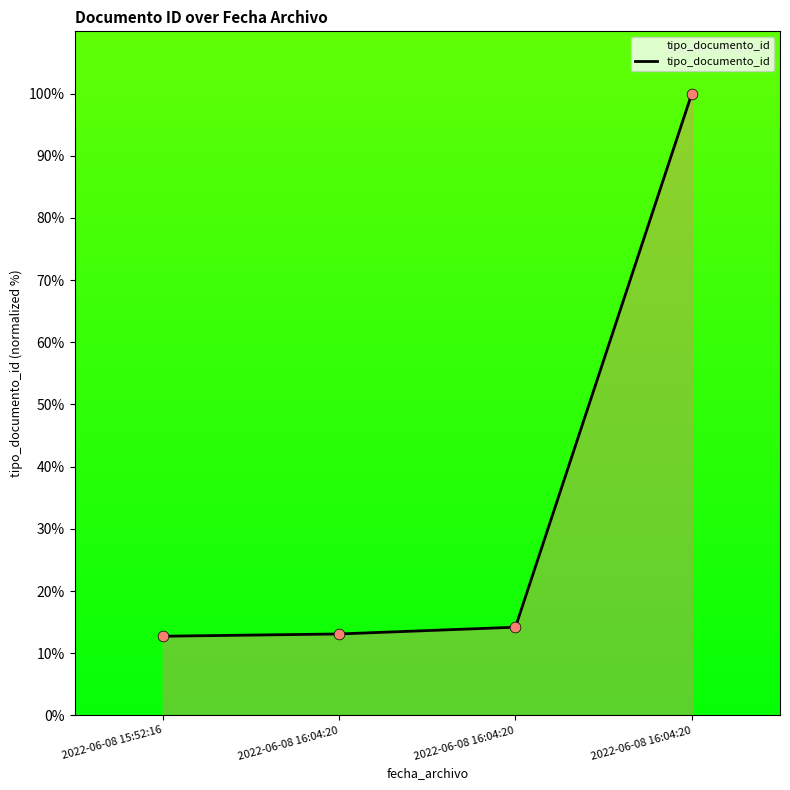

What is the ratio of the value at 2022-06-08 16:04:20 to the value at 2022-06-08 16:04:20?

7.1